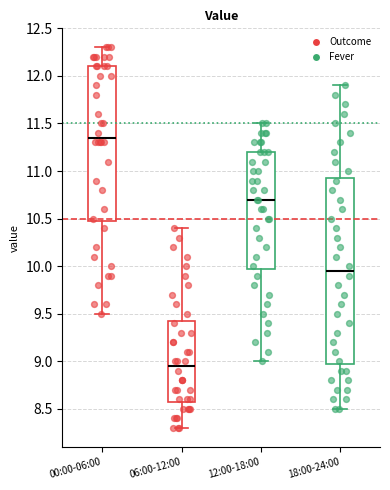

Comparing the boxes themselves (not the whiskers), which one is the tallest?

18:00-24:00